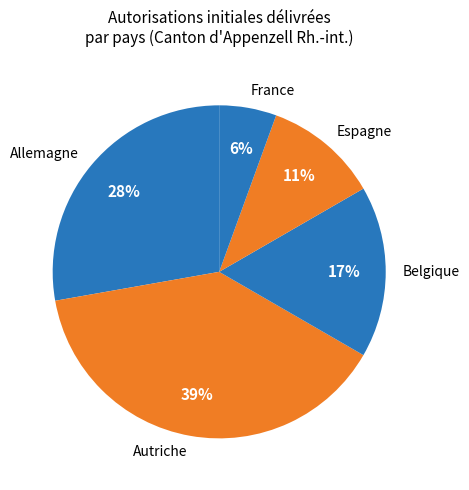

Between France and Allemagne, which is larger?

Allemagne